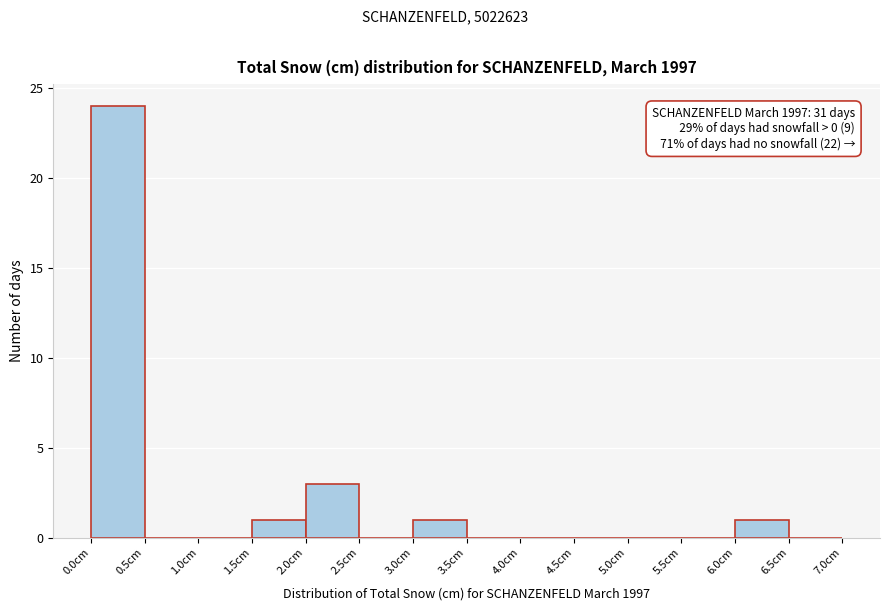

Which range on the x-axis has the tallest bar?

0.0 to 0.5